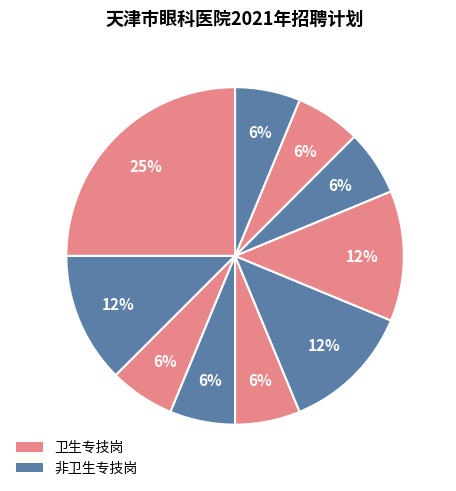

How many segments does this pie chart have?

10